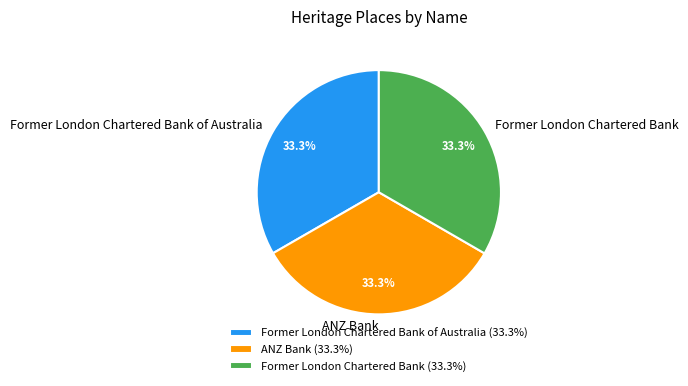

Is it true that Former London Chartered Bank is 33% of the pie?

True